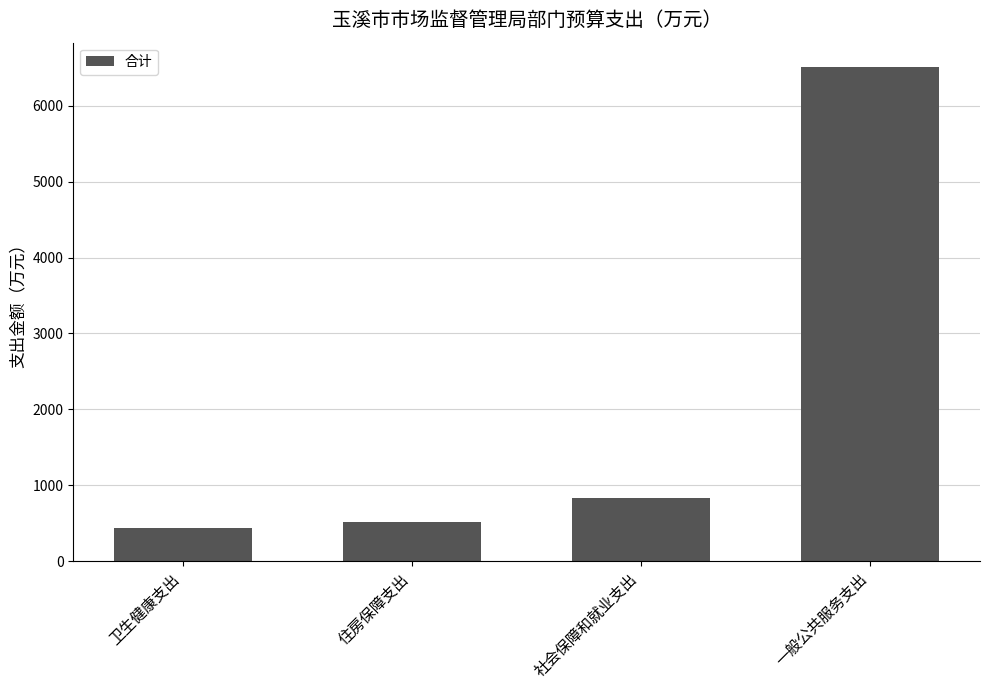

The chart shows a value of 6505.2 at 一般公共服务支出. True or false?

True